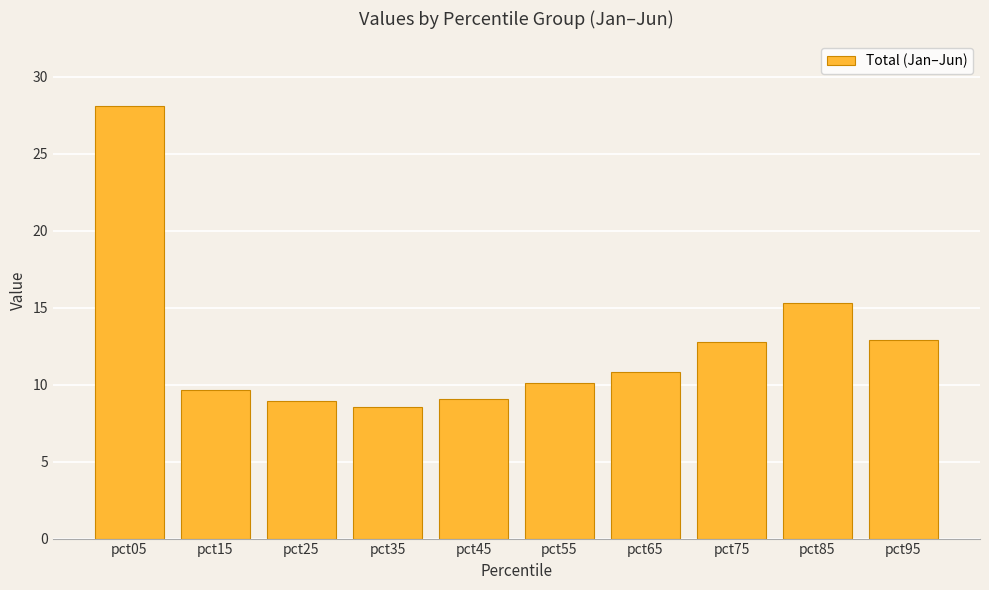

True or false: the data shows 9.7 at pct15.

True